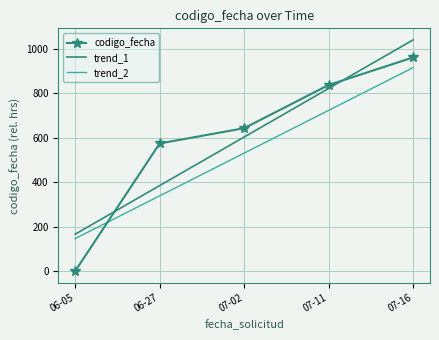

Rank the series at 06-27 from highest to lowest value.

codigo_fecha, trend_1, trend_2